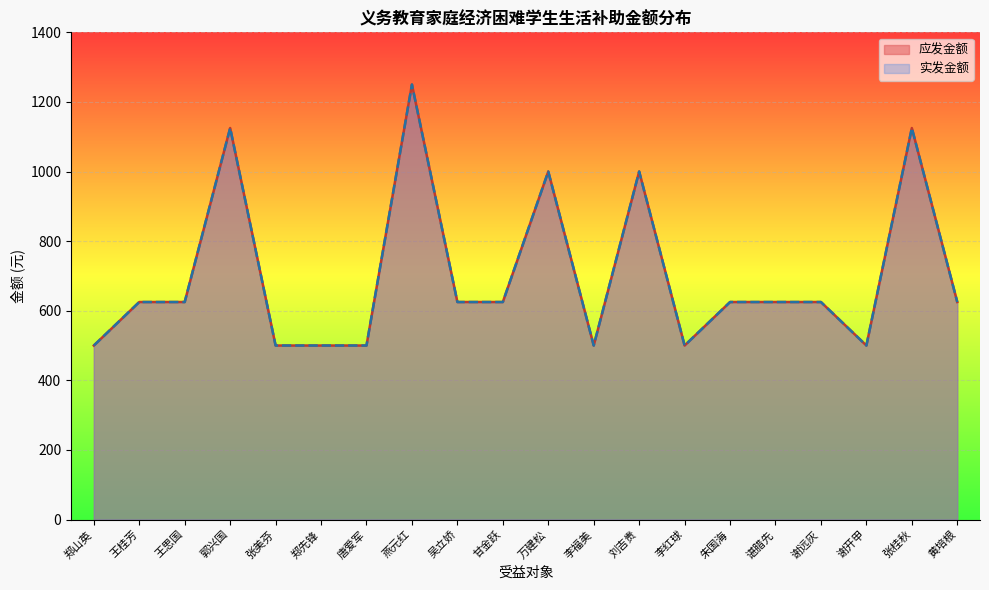

Is it true that 实发金额 equals 625 at 王桂芳?

True